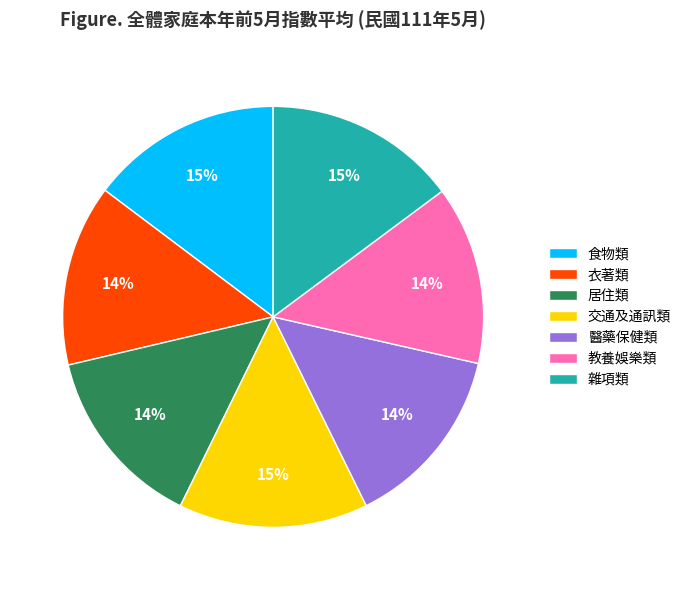

To the nearest percent, what portion does 居住類 represent?

14%